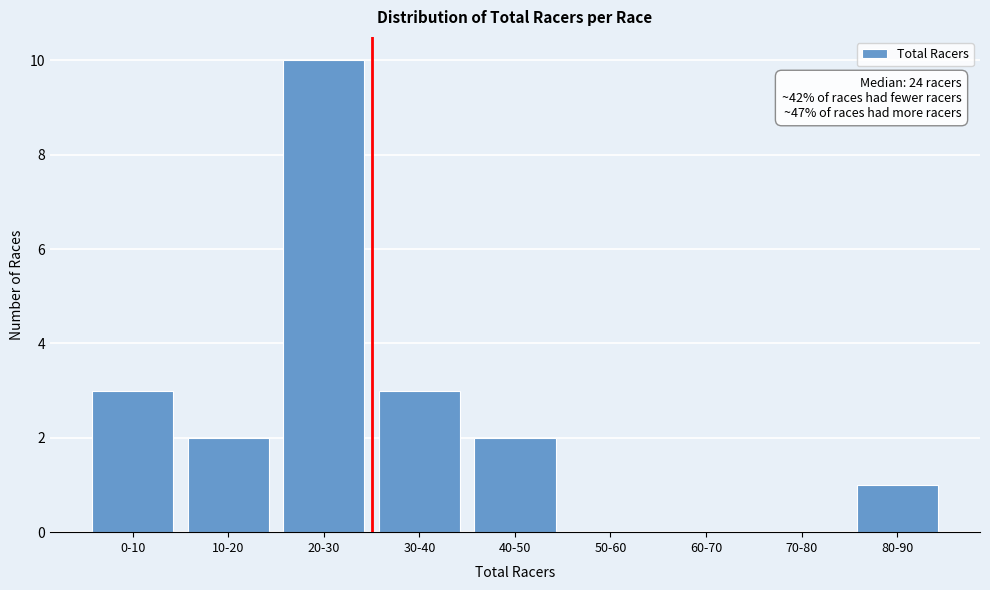

Reading left to right, transcribe all the data shown in this chart.

0-10=3	10-20=2	20-30=10	30-40=3	40-50=2	50-60=0	60-70=0	70-80=0	80-90=1